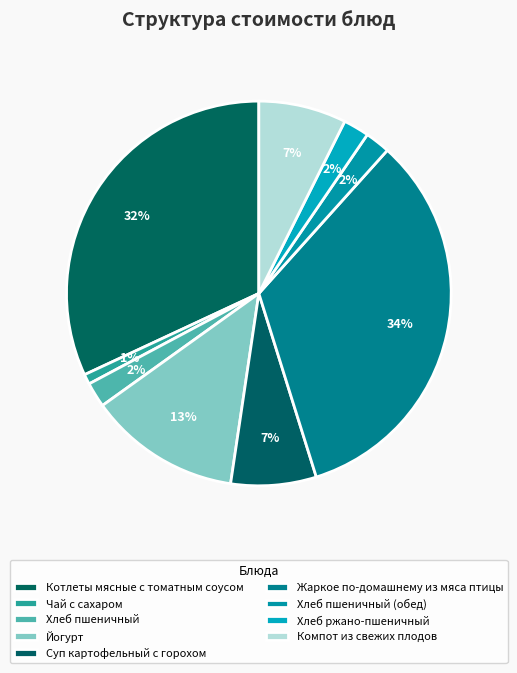

True or false: Хлеб пшеничный (обед) accounts for 8% of the total.

False